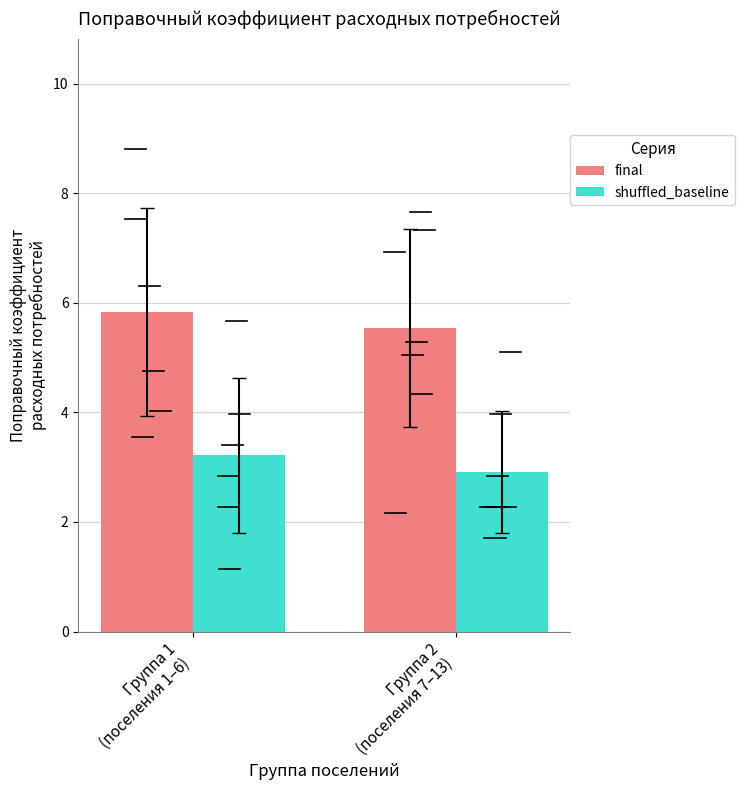

What is the value of the final bar at the 2nd from the left?

5.5